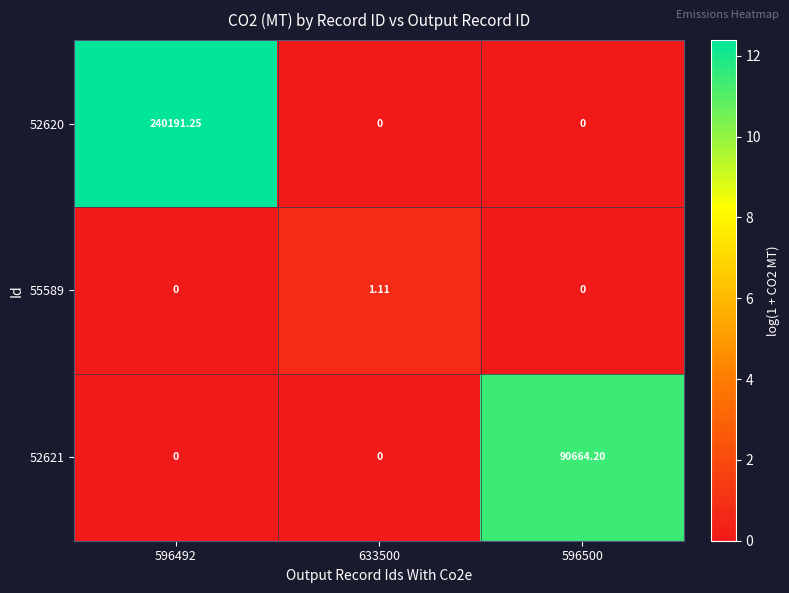

Which series has the largest range (max minus min)?

52620